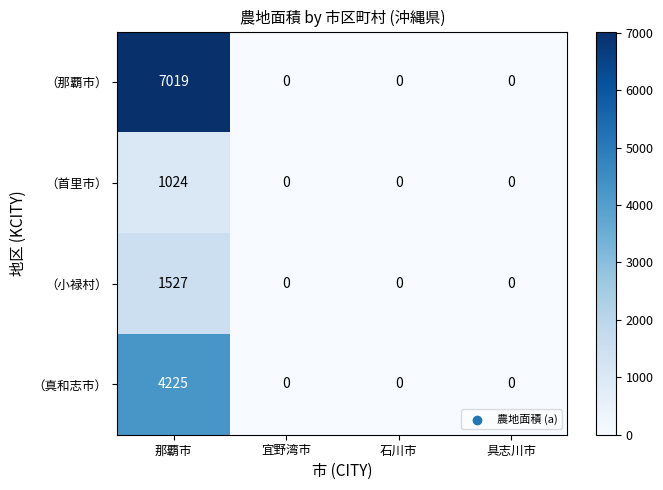

How many （首里市） values are between 0 and 1024?

4